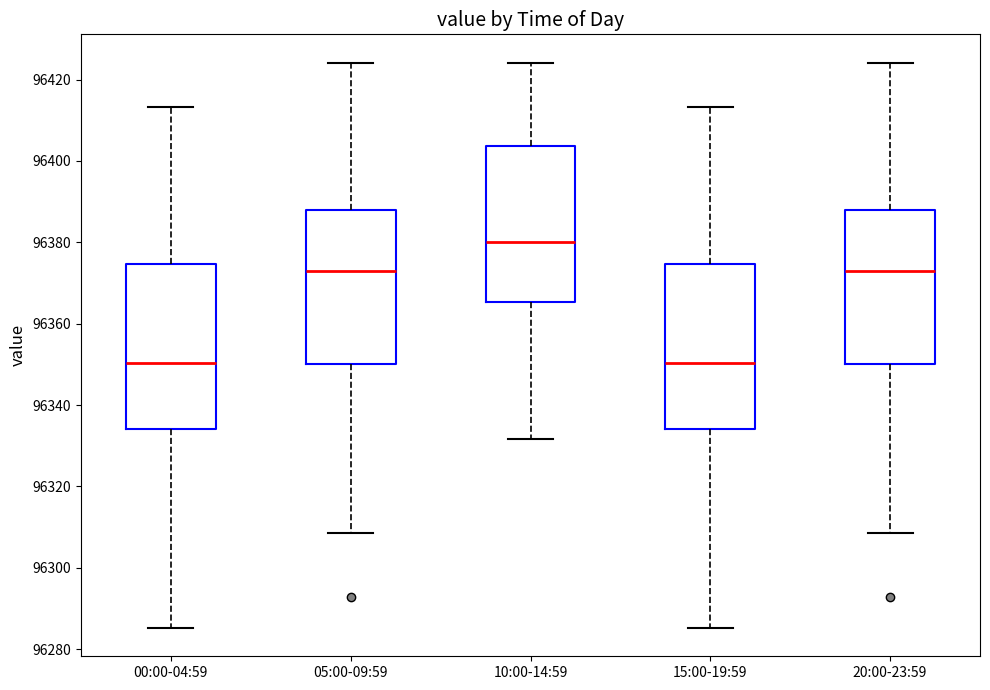

Where does the lower whisker of the box for 20:00-23:59 end on the y-axis? The values are not printed on the chart, so give them approximately, as read against the axis.

96308